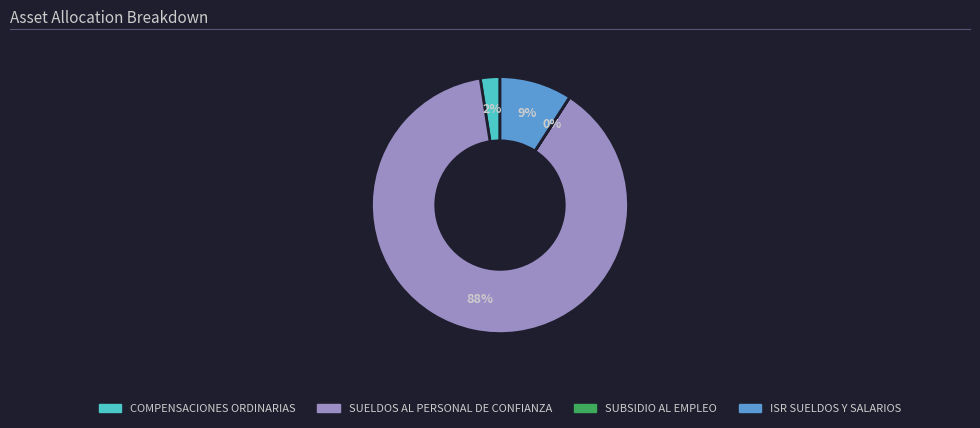

To the nearest percent, what is the average slice percentage?

25%